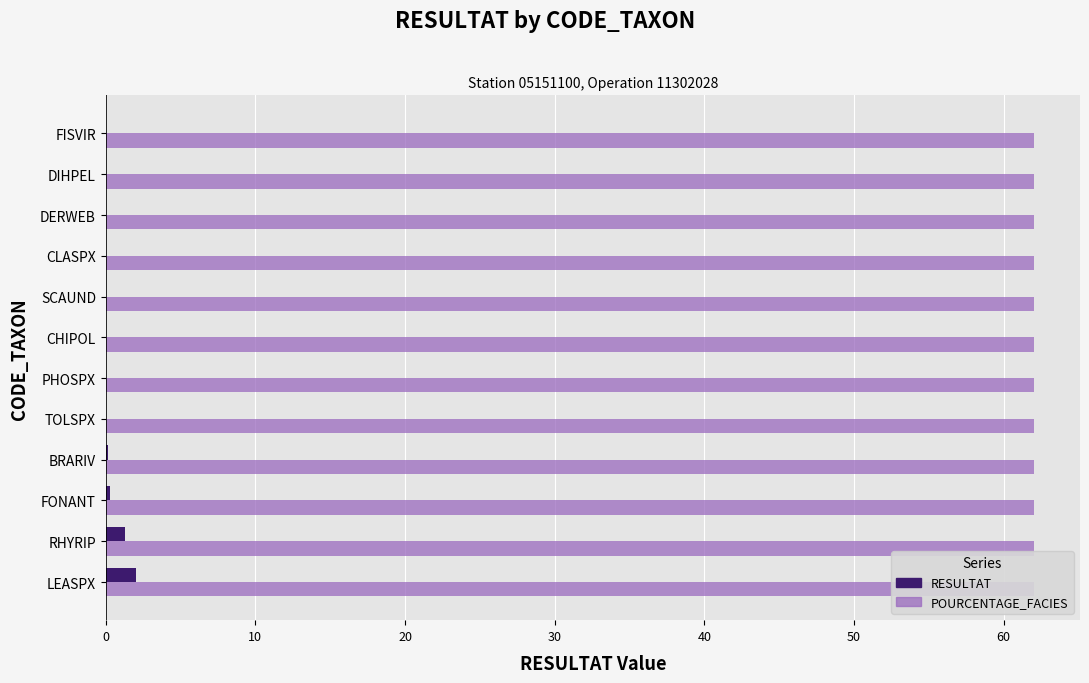

How many distinct data groups are displayed?

2